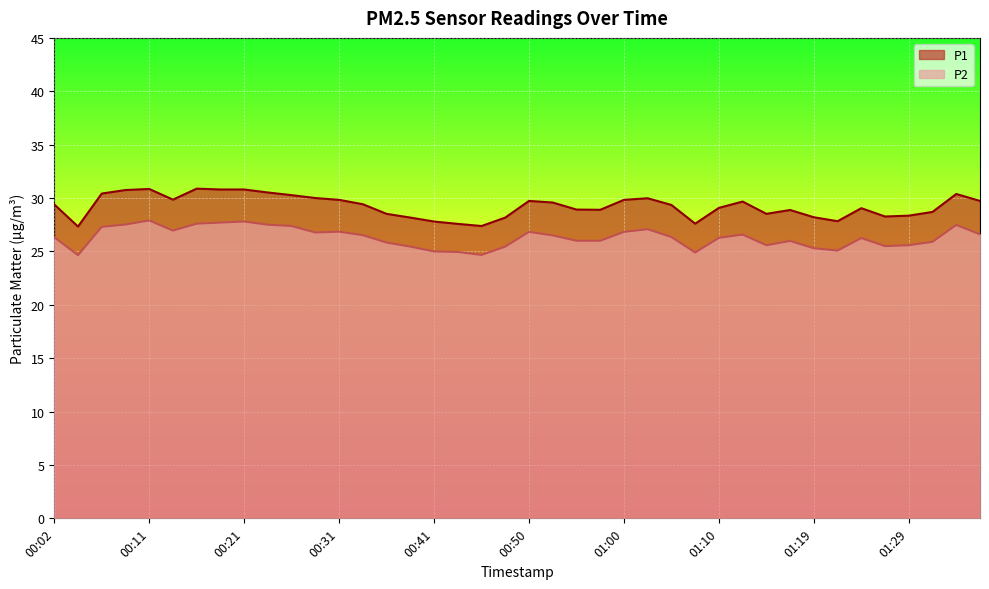

What are all the series names shown in the legend?

P1, P2